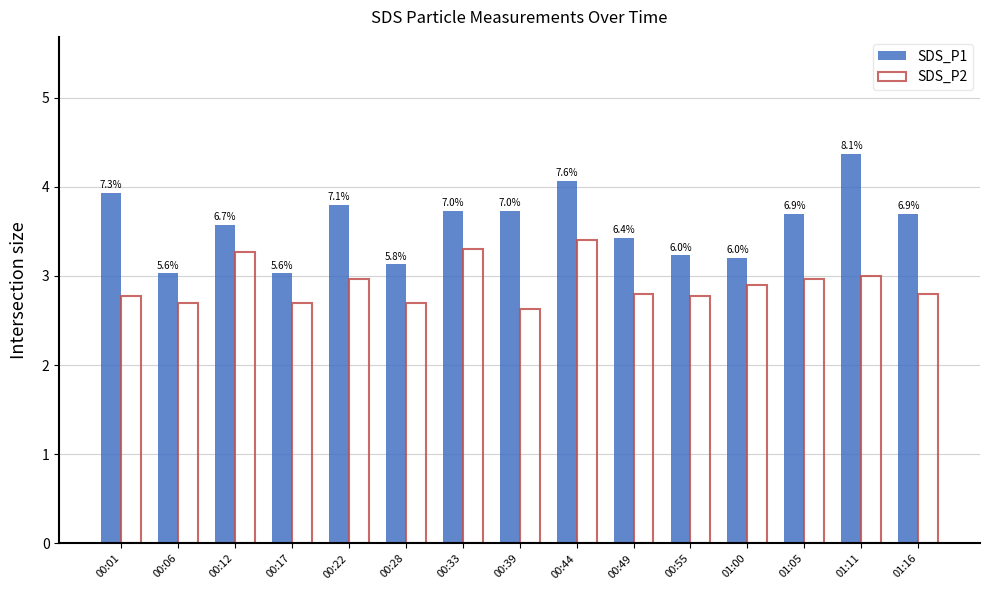

What is the sum of all SDS_P2 values?

43.7